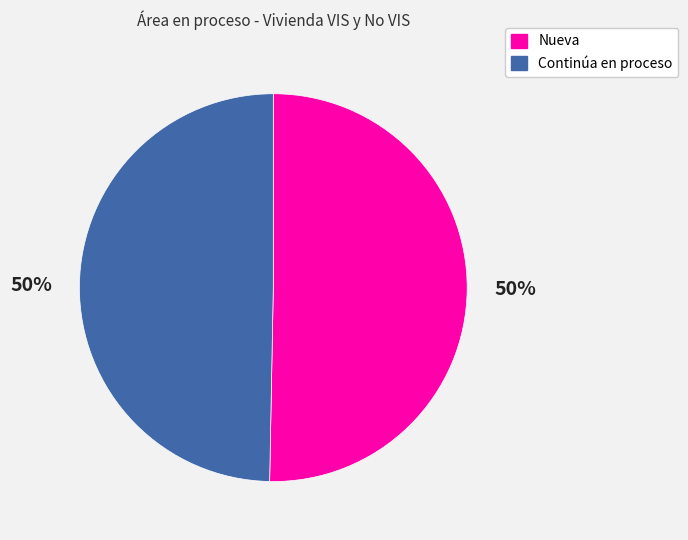

To the nearest percent, what is the average slice percentage?

50%